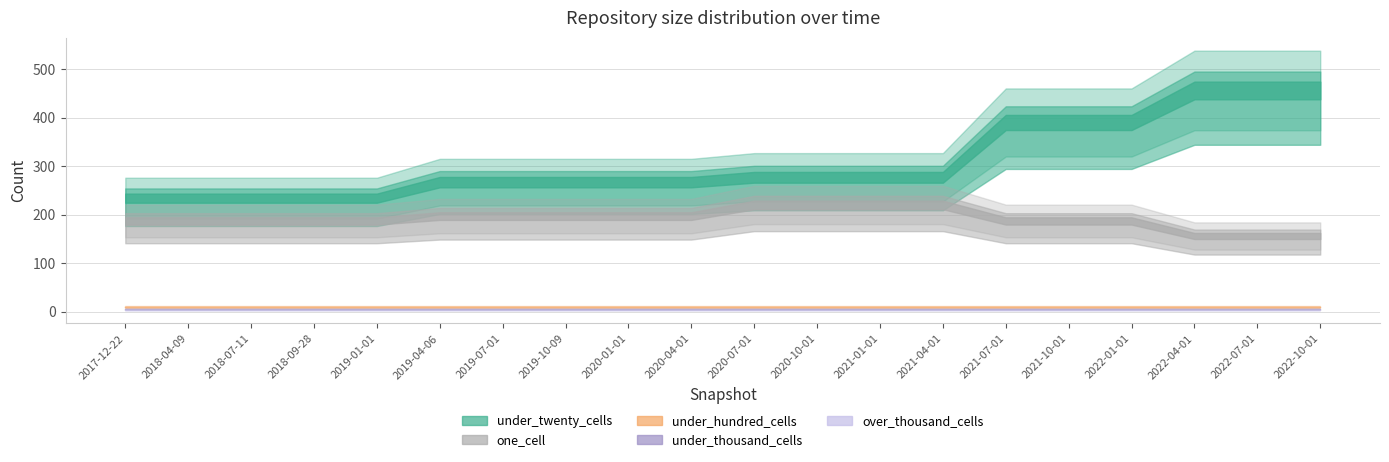

List the series in order of their peak value, highest first.

under_twenty_cells, one_cell, under_hundred_cells, under_thousand_cells, over_thousand_cells